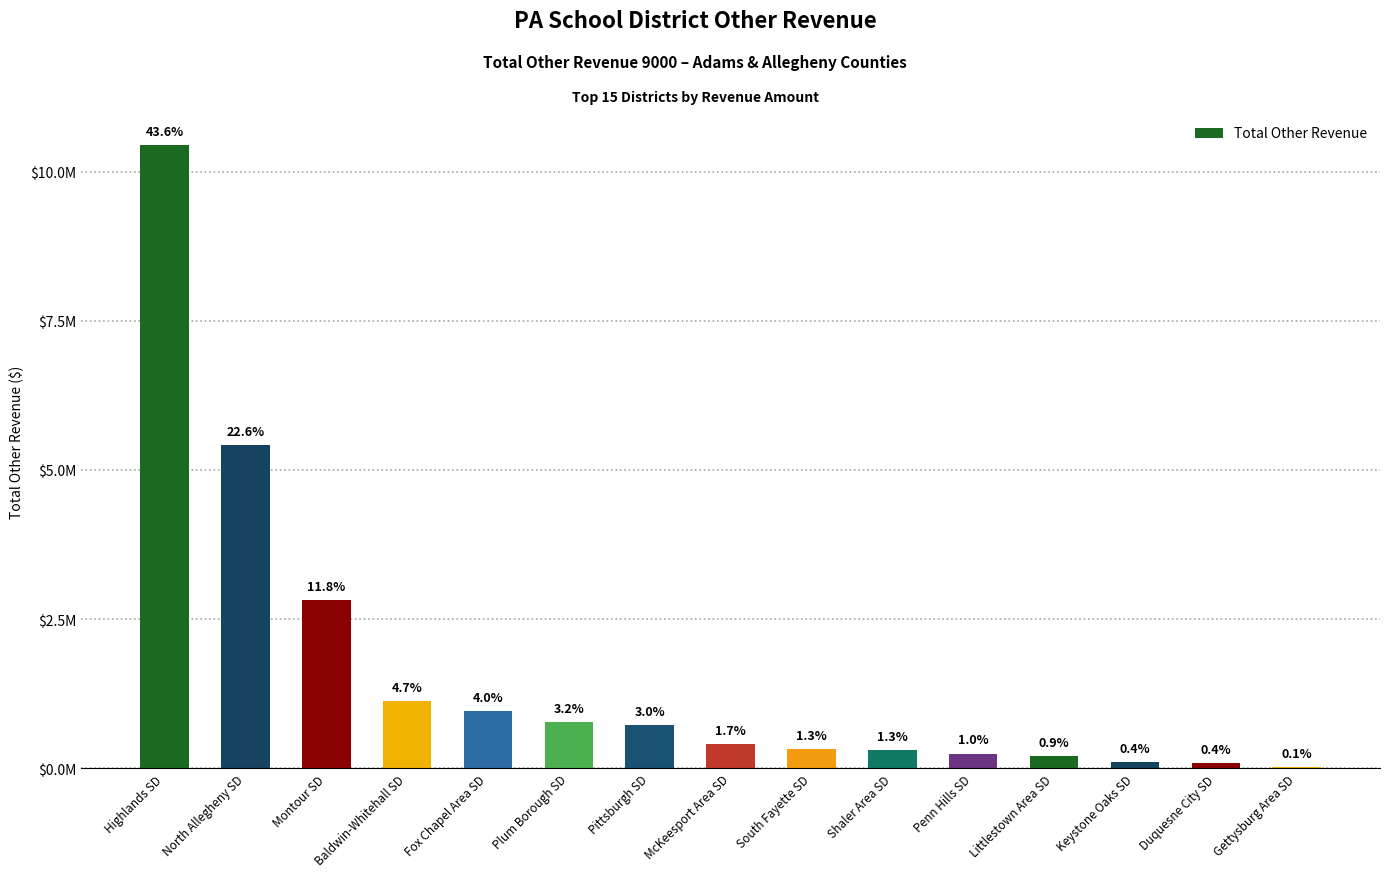

How many values are below 412305?

7